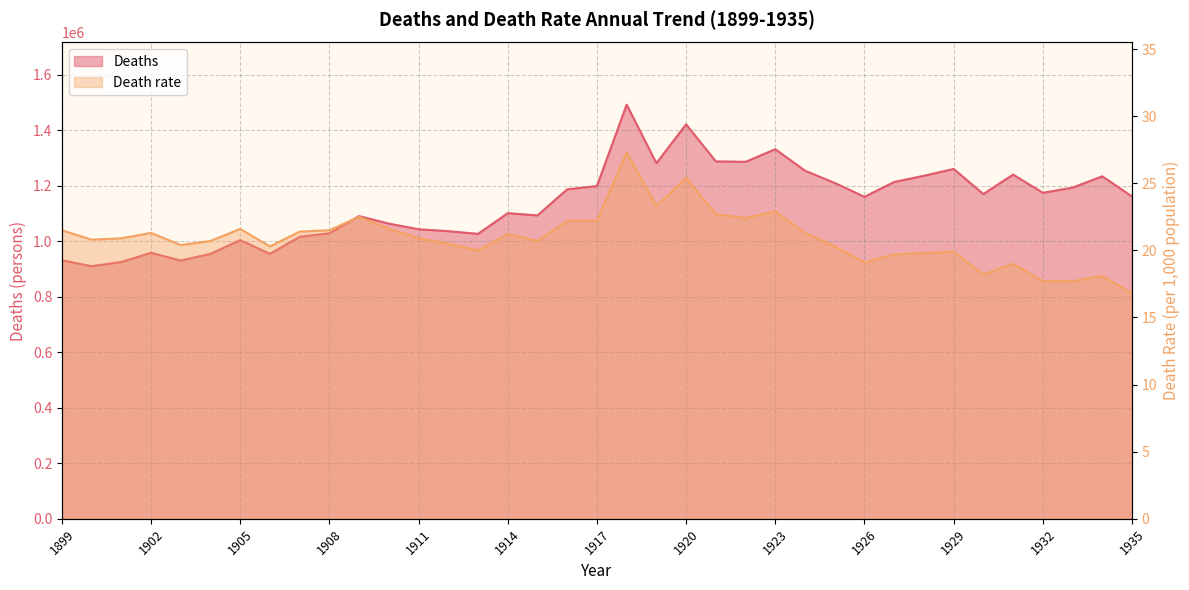

Reading right to left, list all the values displayed in this chart.

Deaths: 1161936.0	1234684.0	1193987.0	1175344.0	1240891.0	1170867.0	1261228.0	1236711.0	1214323.0	1160734.0	1210706.0	1254946.0	1332485.0	1286941.0	1288570.0	1422096.0	1281965.0	1493162.0	1199669.0	1187832.0	1093793.0	1101815.0	1027257.0	1037016.0	1043906.0	1064234.0	1091264.0	1029447.0	1016798.0	955256.0	1004661.0	955400.0	931008.0	959126.0	925810.0	910744.0	932087.0
Death rate: 16.8	18.1	17.7	17.7	19.0	18.2	19.9	19.8	19.7	19.1	20.3	21.3	22.9	22.4	22.7	25.4	23.3	27.3	22.2	22.2	20.7	21.2	20.0	20.5	20.9	21.6	22.5	21.5	21.4	20.3	21.6	20.7	20.4	21.3	20.9	20.8	21.5